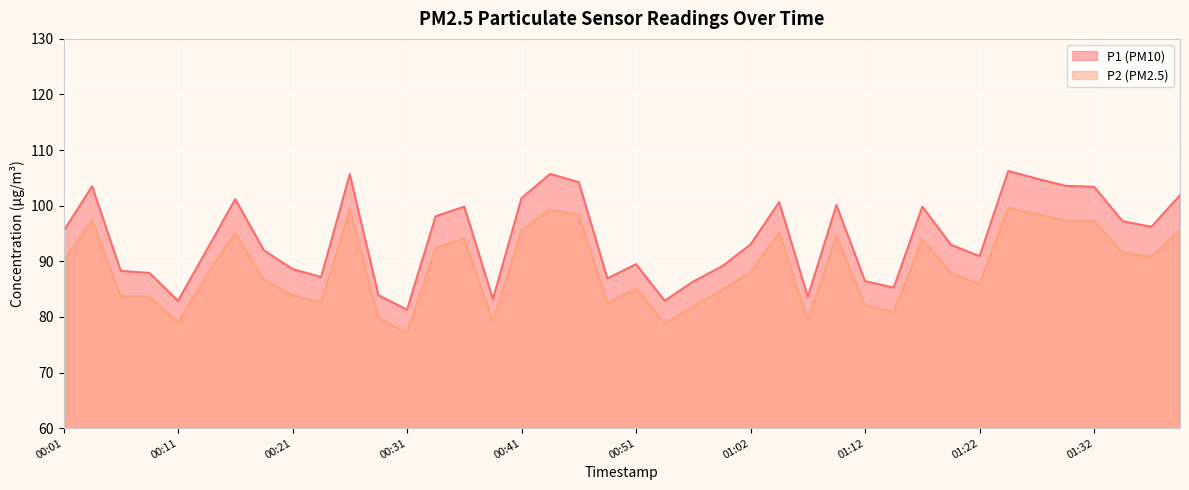

True or false: P1 and P2 intersect in this chart.

False